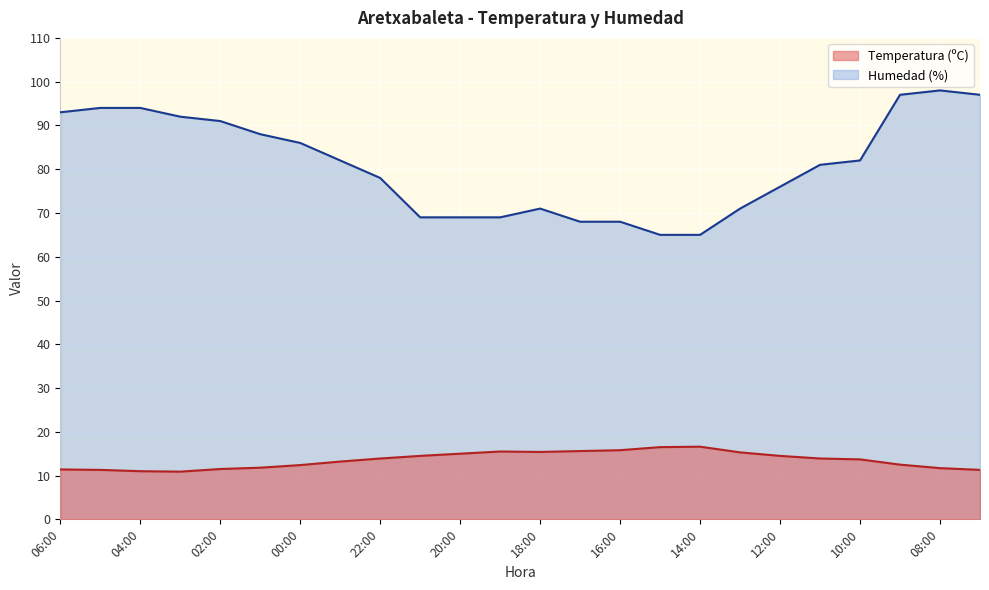

Reading right to left, transcribe all the data shown in this chart.

Temperatura (ºC): 11.3	11.7	12.5	13.7	13.9	14.5	15.3	16.6	16.5	15.8	15.6	15.4	15.5	15.0	14.5	13.9	13.2	12.4	11.8	11.5	10.9	11.0	11.3	11.4
Humedad (%): 97.0	98.0	97.0	82.0	81.0	76.0	71.0	65.0	65.0	68.0	68.0	71.0	69.0	69.0	69.0	78.0	82.0	86.0	88.0	91.0	92.0	94.0	94.0	93.0